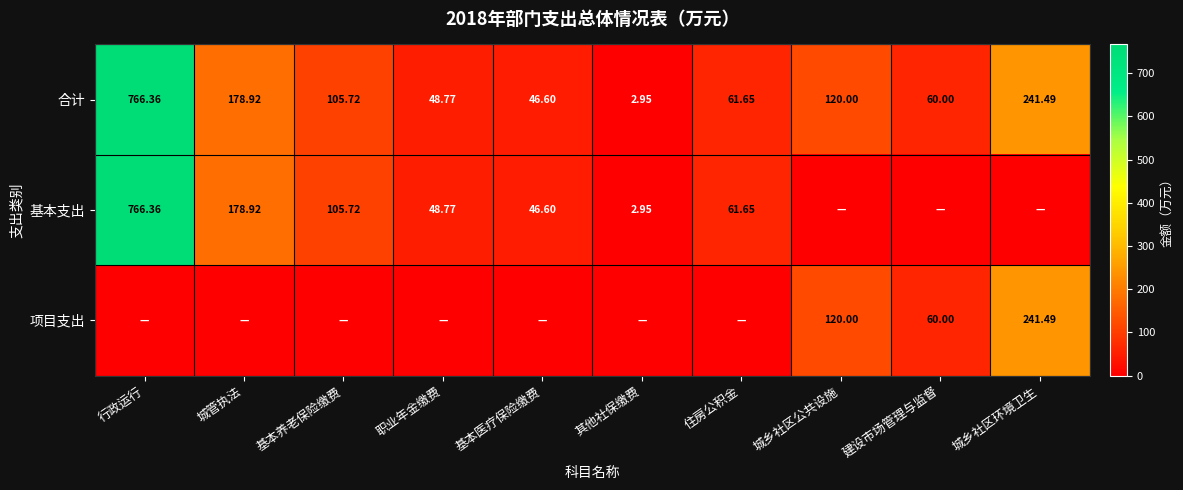

At how many categories does at least one series exceed 488?

1